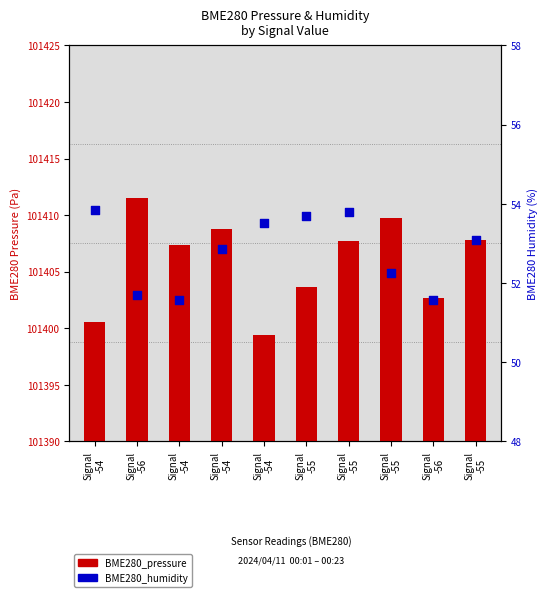

Which series has the largest total across all categories?

BME280_pressure